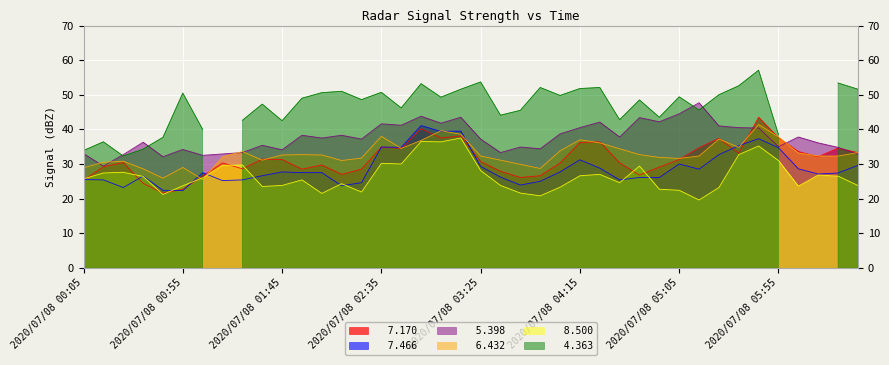

In   7.466, how many points are higher than both neighbors (excluding endpoints)?

9